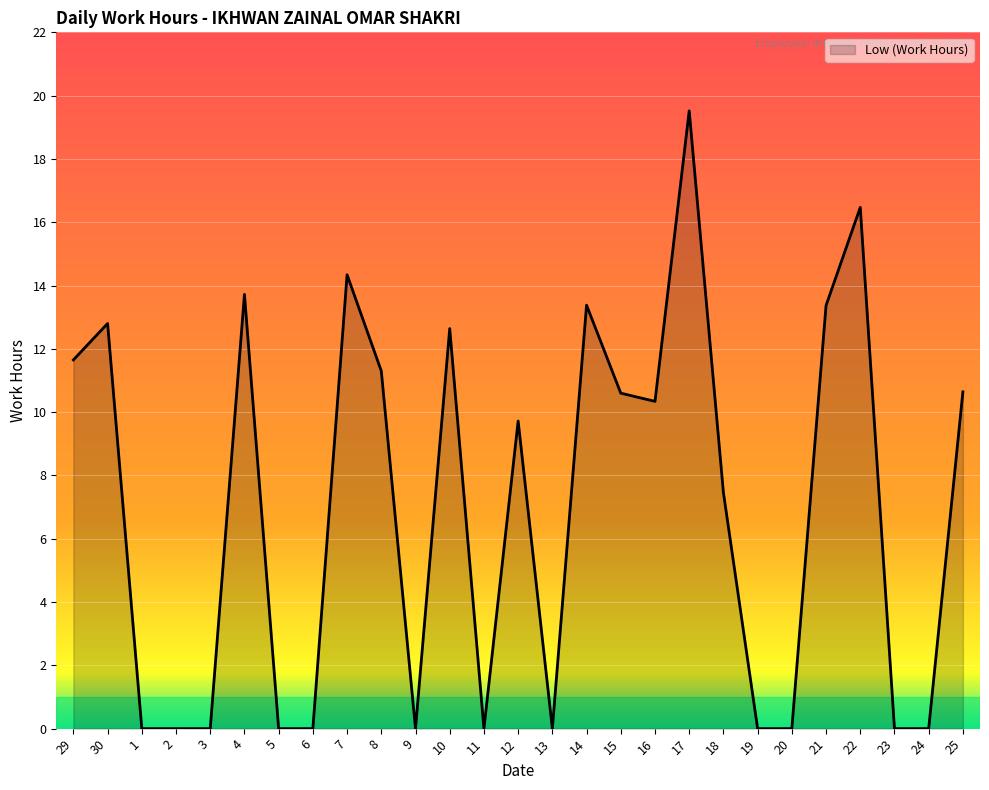

What is the maximum value shown in the chart?

19.5